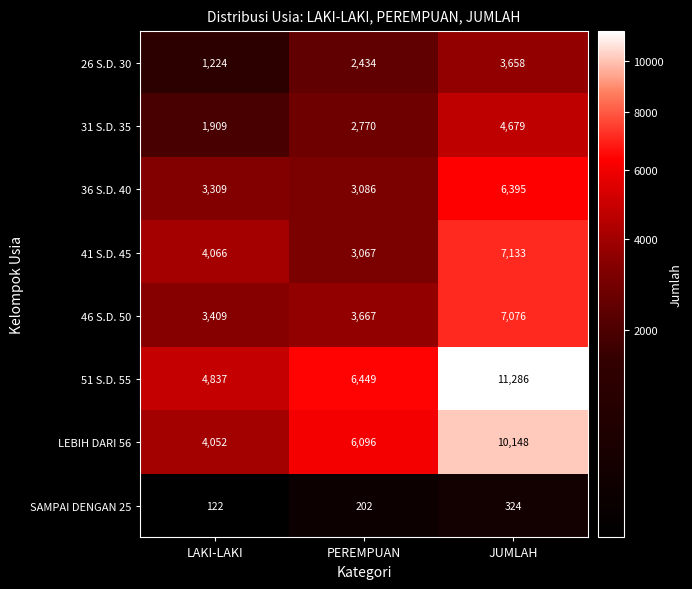

Reading right to left, transcribe all the data shown in this chart.

26 S.D. 30: 3658	2434	1224
31 S.D. 35: 4679	2770	1909
36 S.D. 40: 6395	3086	3309
41 S.D. 45: 7133	3067	4066
46 S.D. 50: 7076	3667	3409
51 S.D. 55: 11286	6449	4837
LEBIH DARI 56: 10148	6096	4052
SAMPAI DENGAN 25: 324	202	122